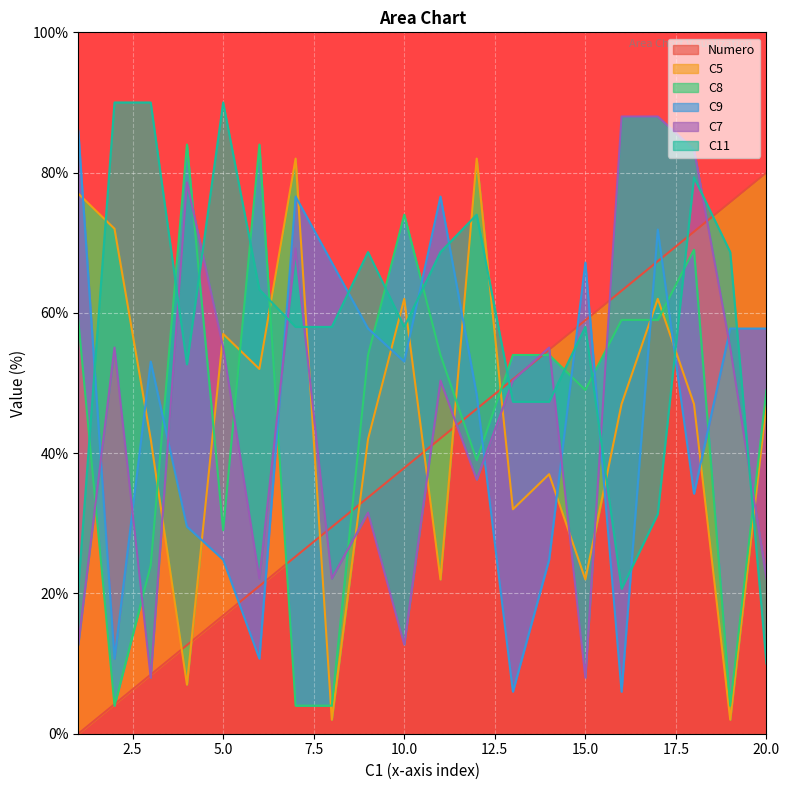

How many lines are shown in the chart?

6